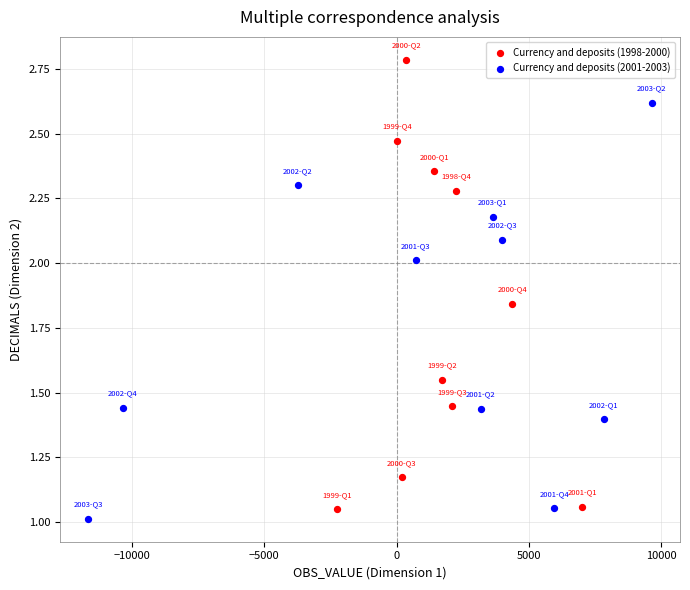

Which series contains the highest Y value?

Currency and deposits (1998-2000)